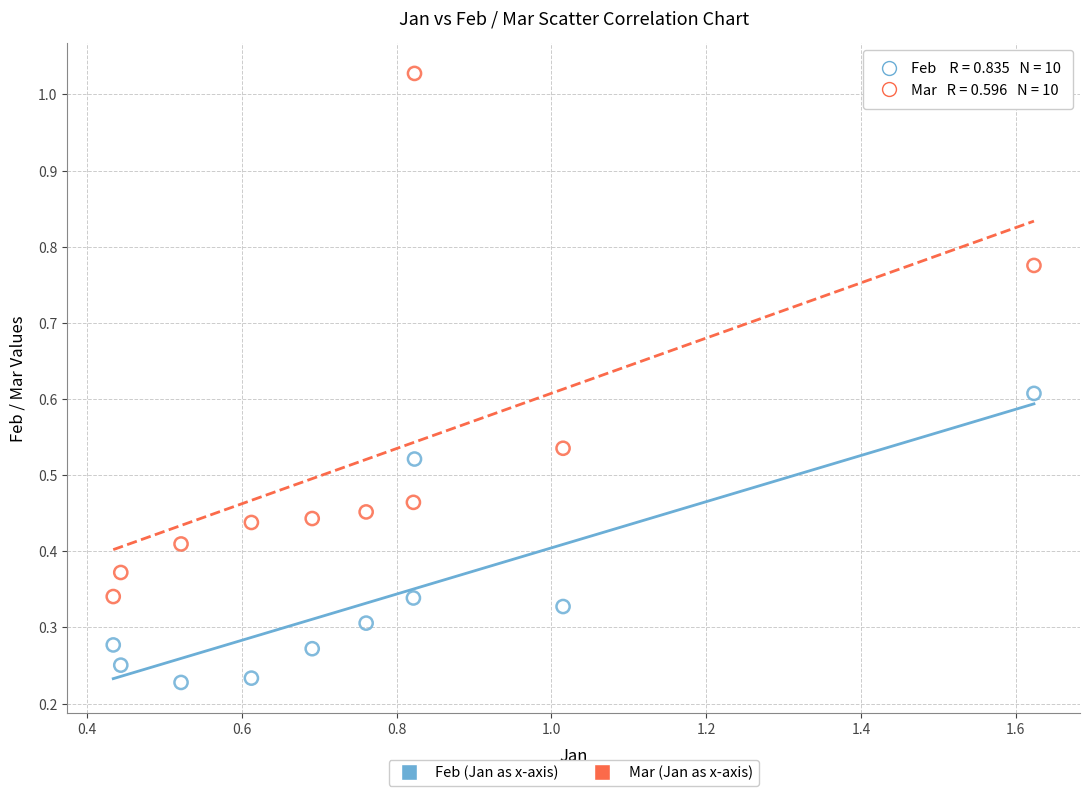

Across all data points, what is the range of X values (max minus min)?

1.2